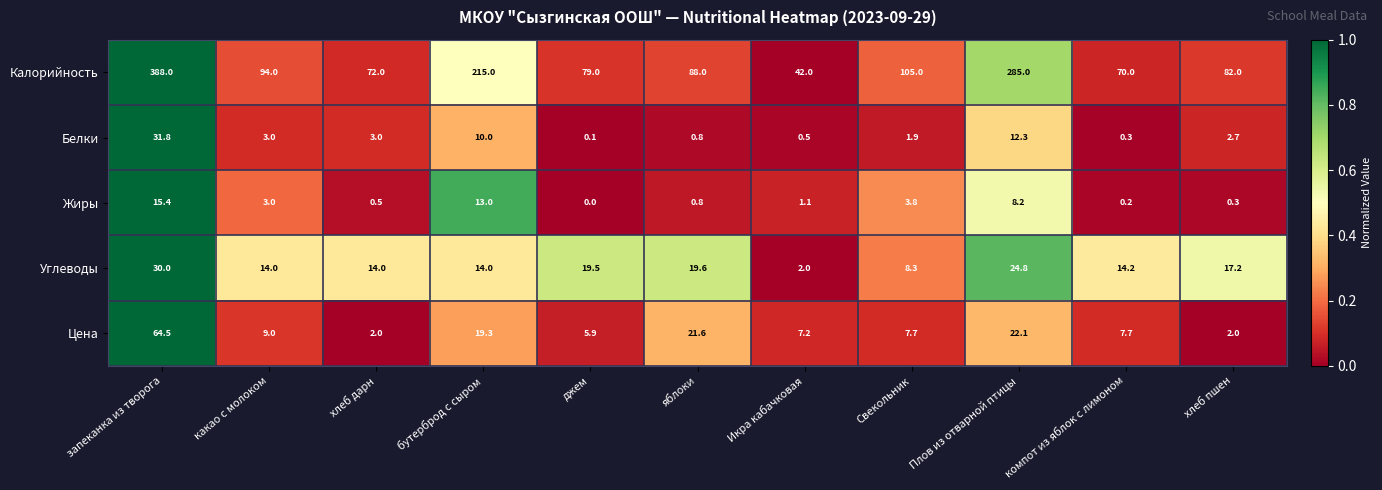

What value does the Калорийность series have at запеканка из творога?

388.0